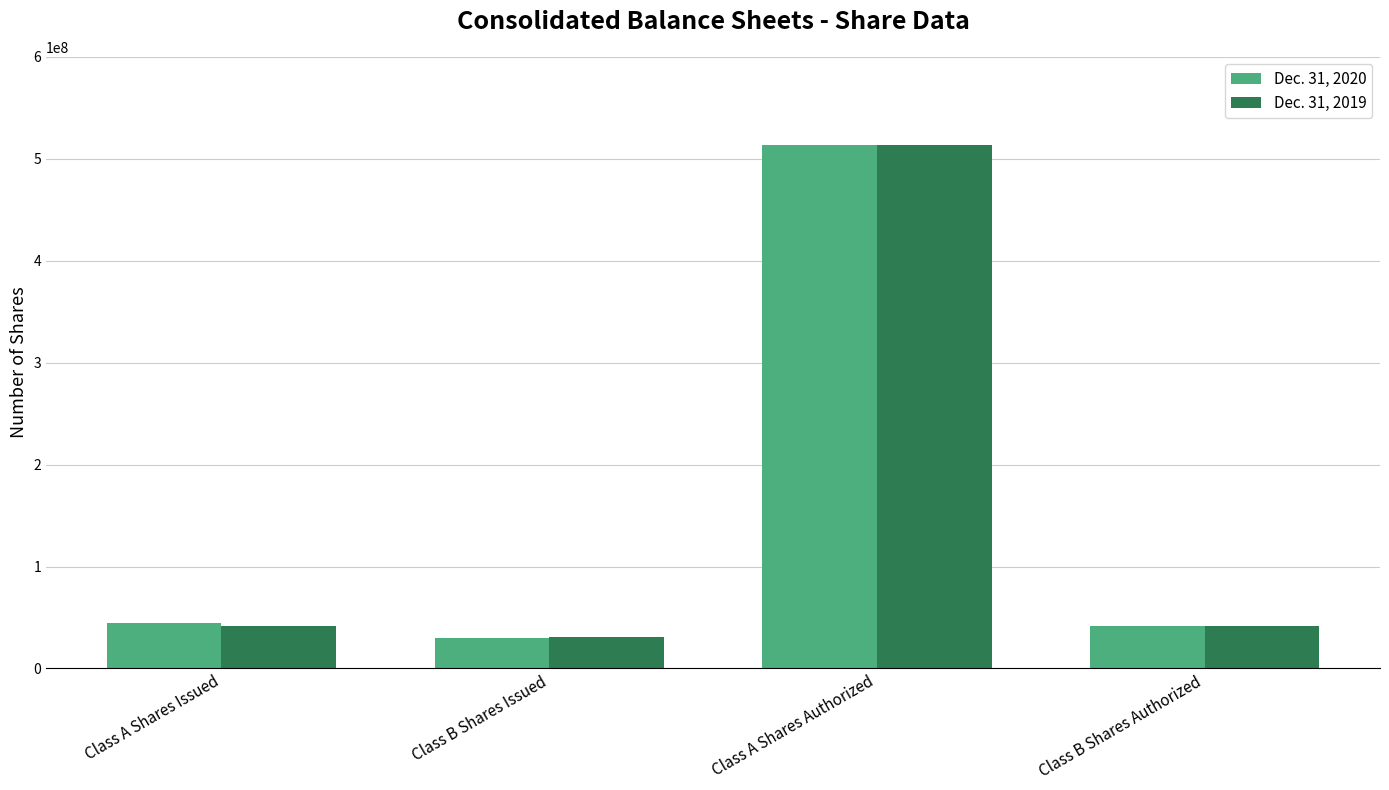

What is the difference between the maximum and minimum values in the Dec. 31, 2019 series?

482666000